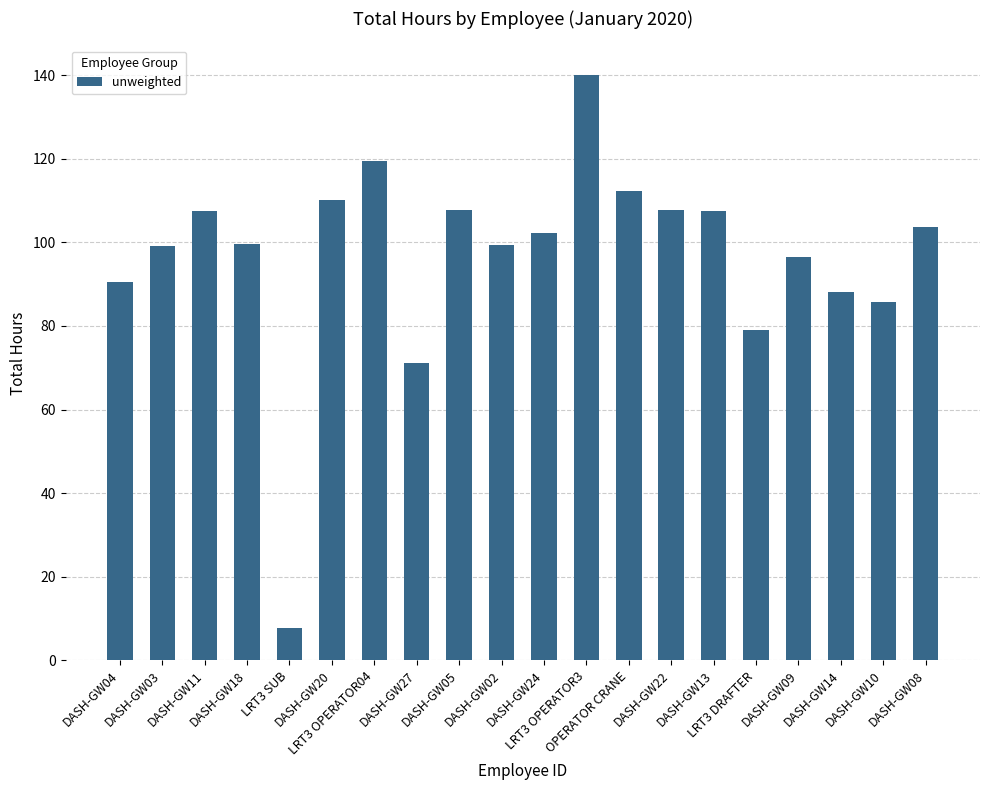

The chart shows a value of 119.4 at LRT3 OPERATOR04. True or false?

True